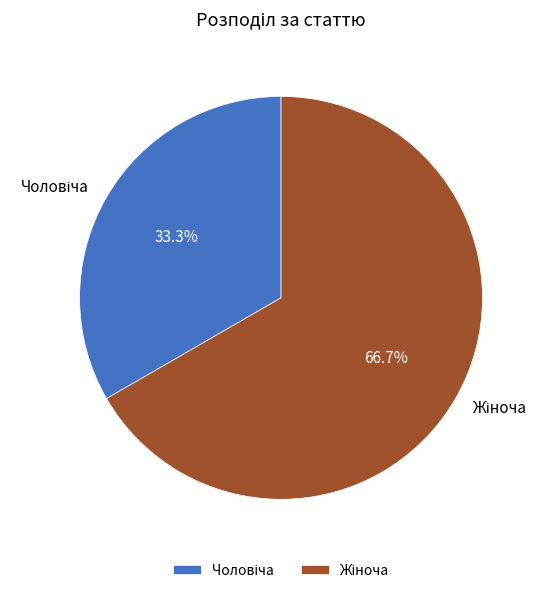

Is there a majority slice in this chart?

Yes